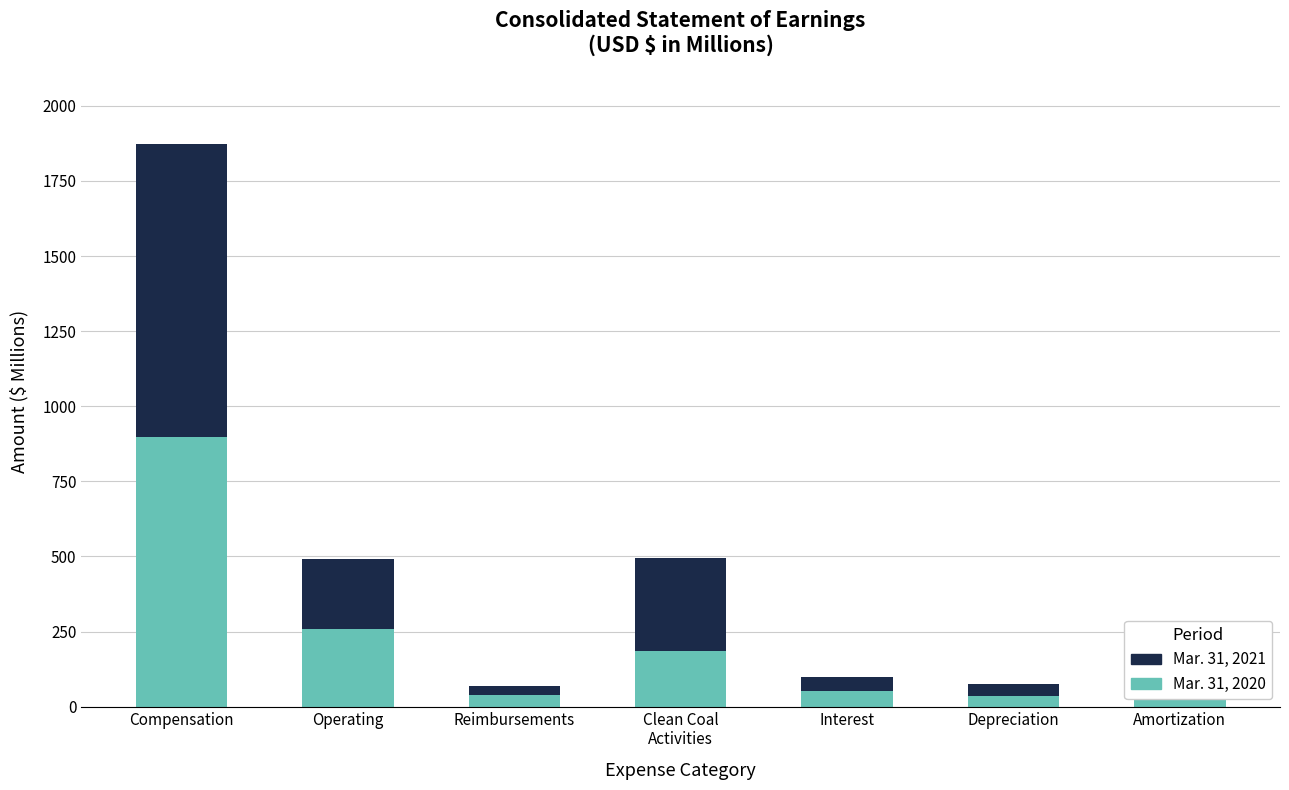

What is the difference between the second highest and minimum values in the Mar. 31, 2020 series?

220.9